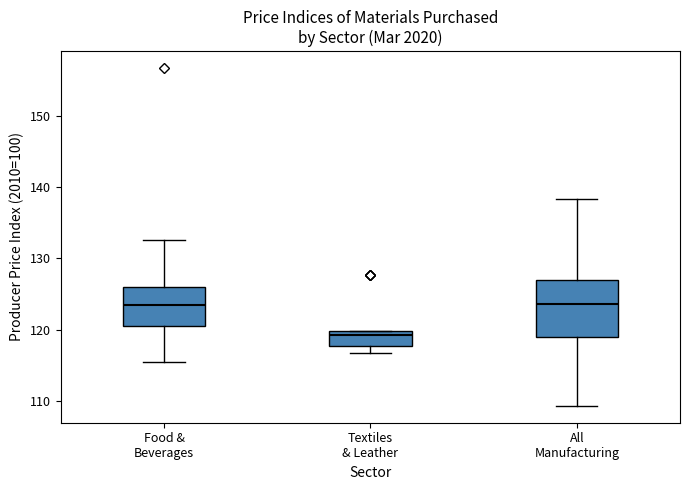

Reading left to right, transcribe this box plot: for each box, give where its median line is, the range the box spans, and where its two whiskers end, as read against the y-axis. The values are not printed on the chart, so give them approximately, as read against the axis.

Food & Beverages: median 123, box 121 to 126, whiskers 115 to 133
Textiles & Leather: median 119, box 118 to 120, whiskers 117 to 120
All Manufacturing: median 124, box 119 to 127, whiskers 109 to 138